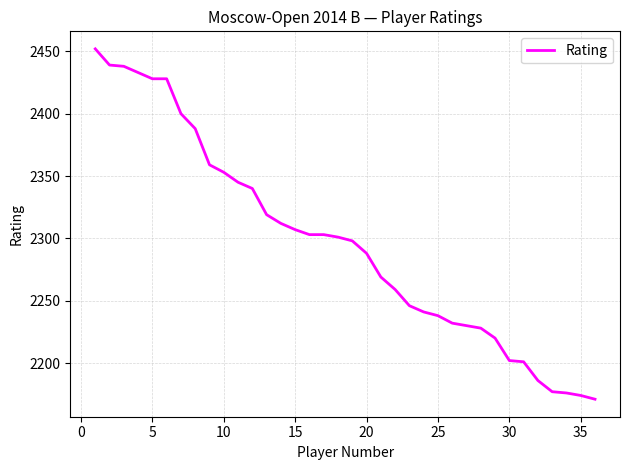

What is the difference between the maximum and minimum values?

281